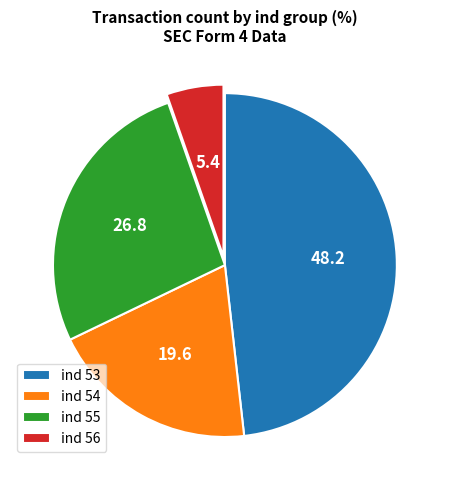

Which category has the smallest portion of the pie?

ind 56